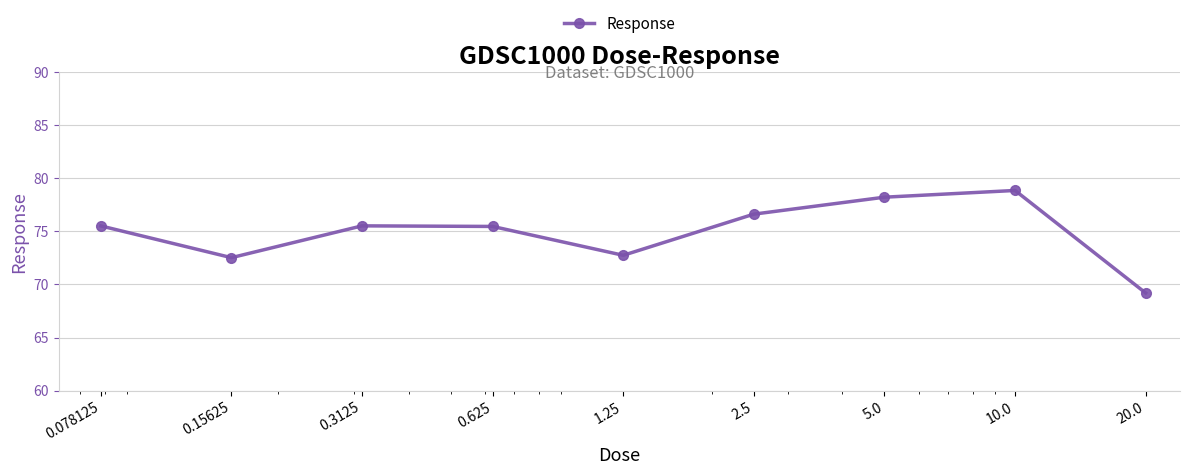

What is the average value?

75.0